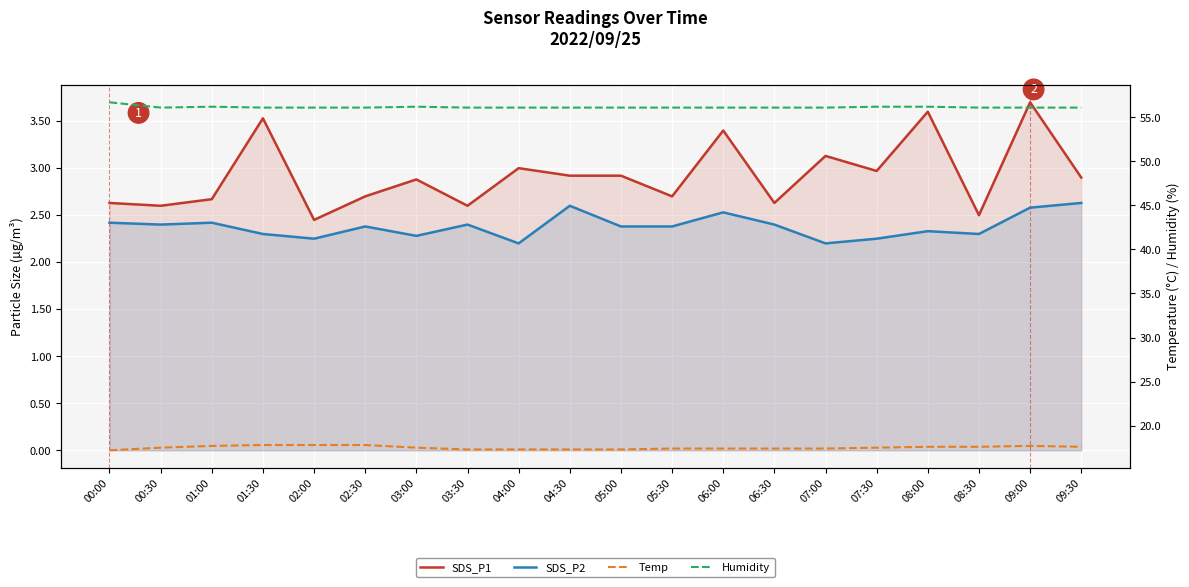

What position from the left is 06:30?

14